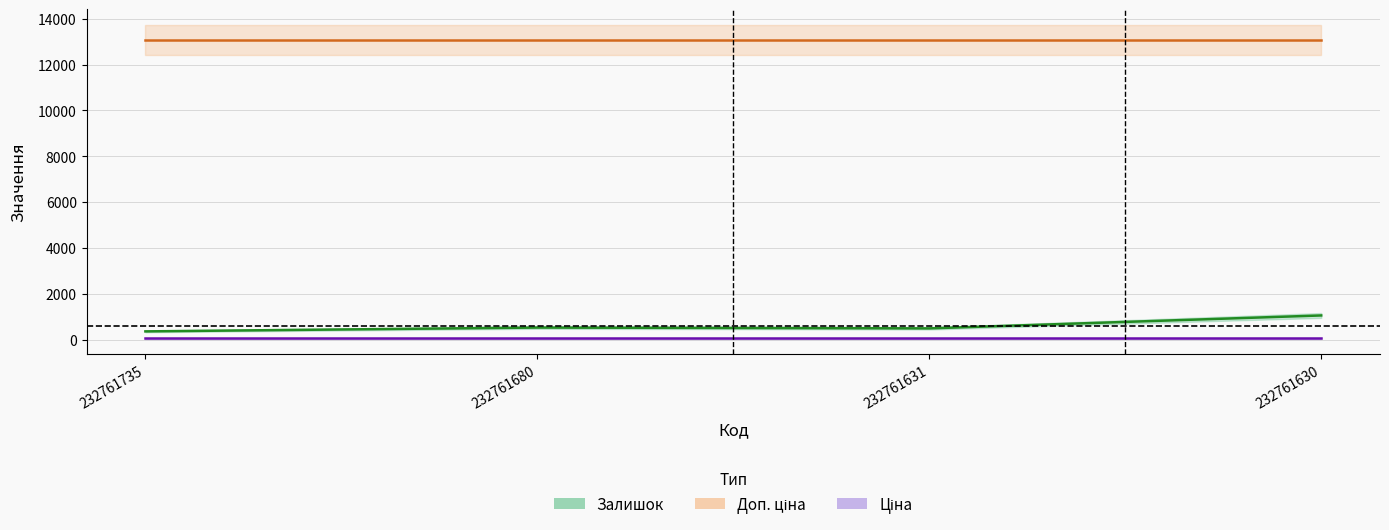

What is the total value across all series at 232761735?

13500.6